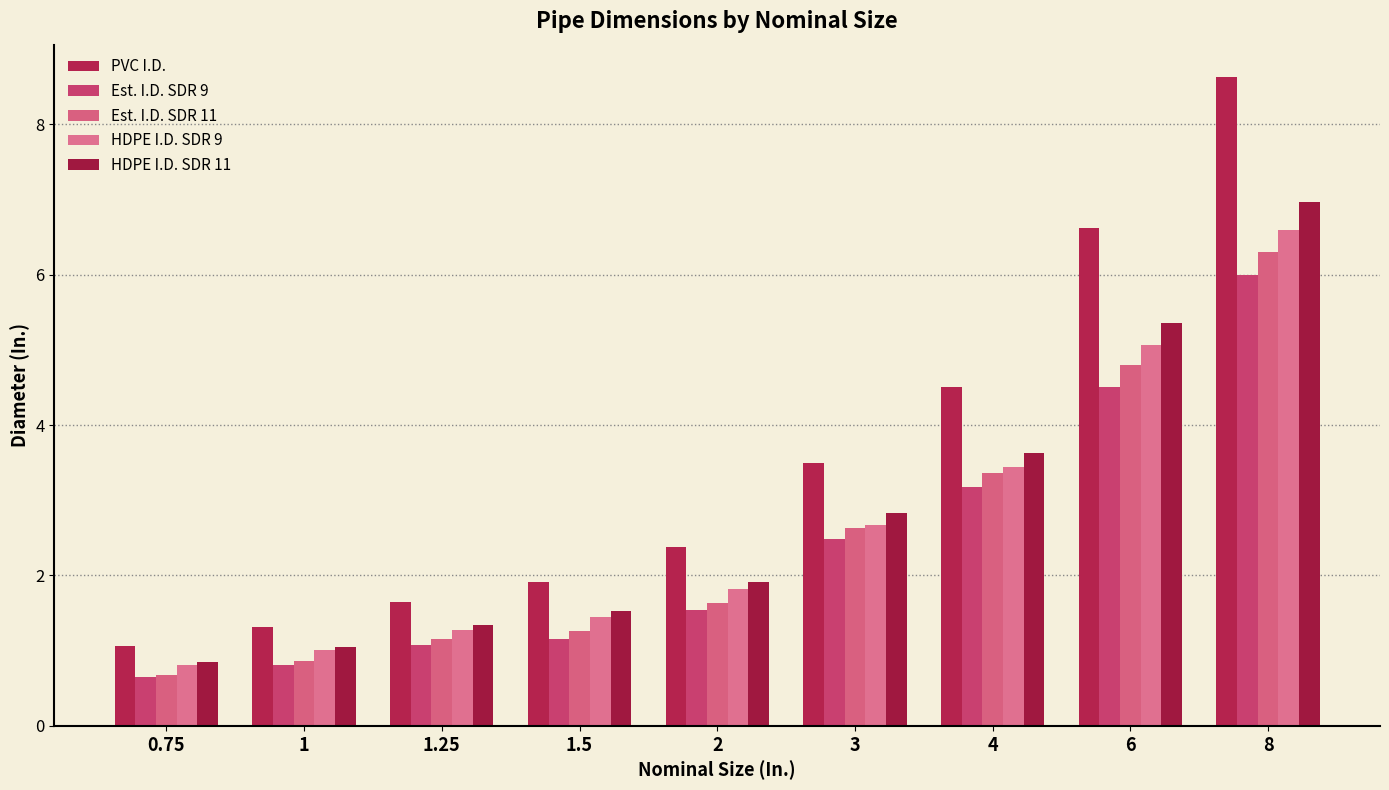

How many bars are there in each group?

5